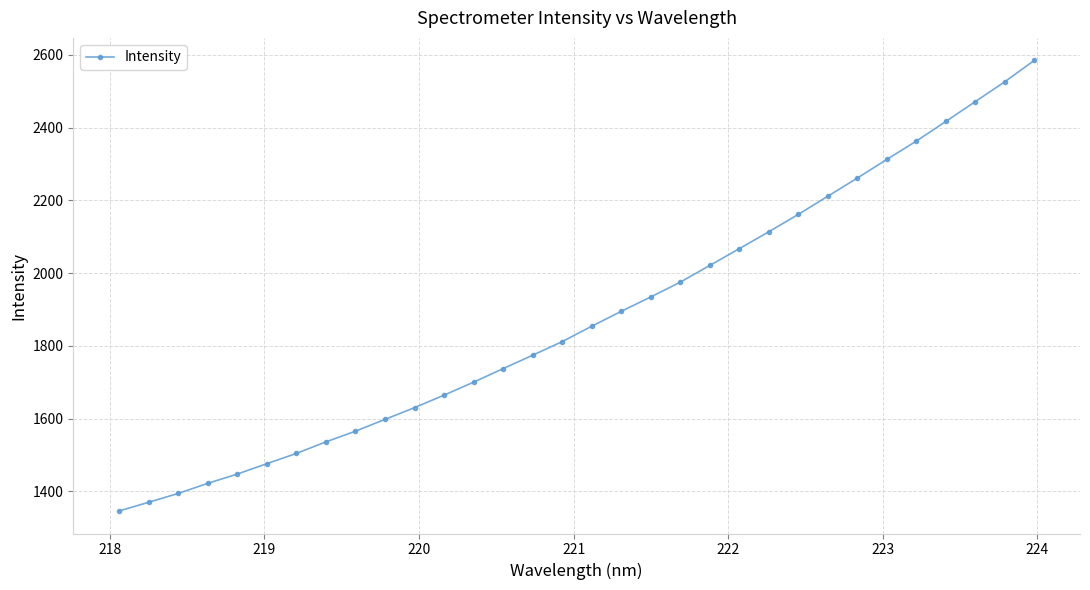

What is the smallest value displayed?

1346.4